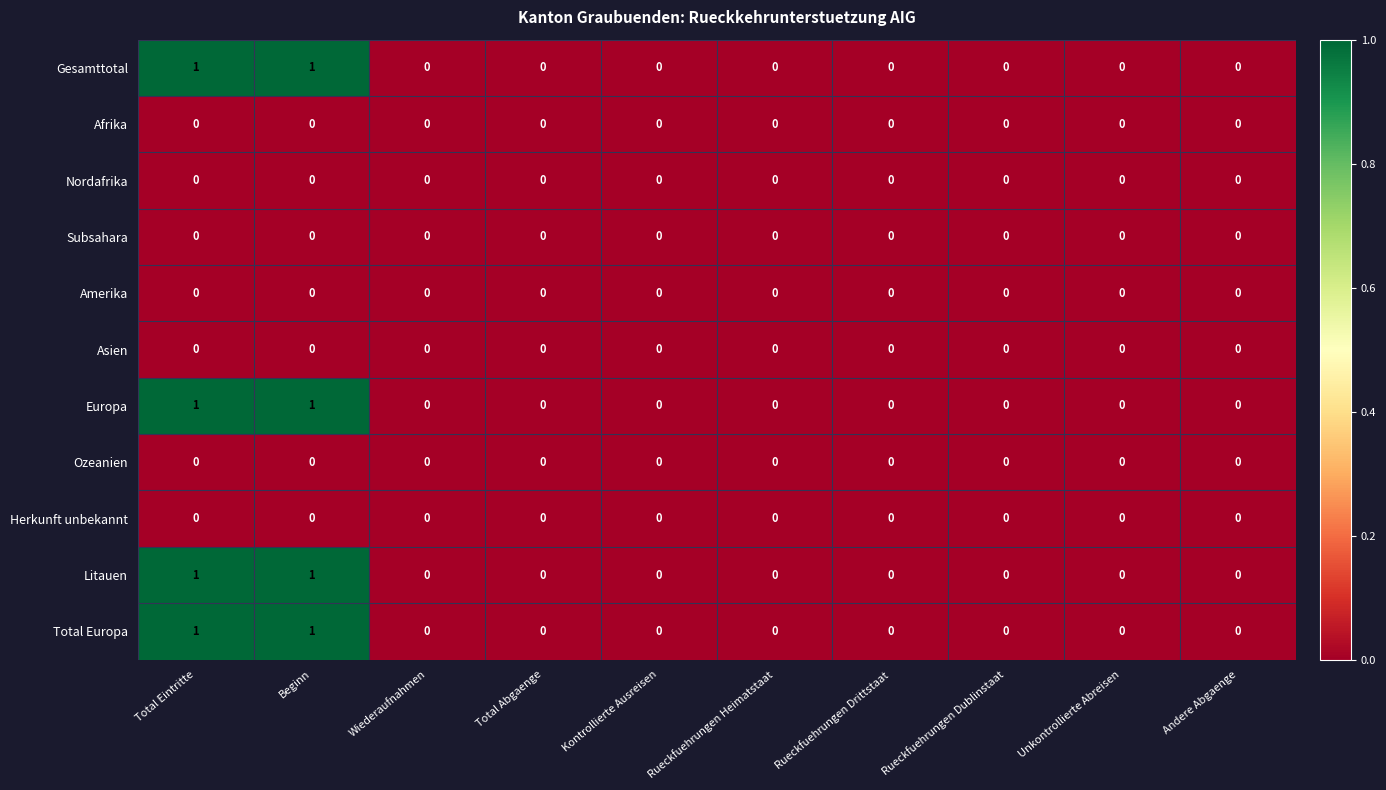

The Litauen series shows 1 at Beginn. True or false?

True